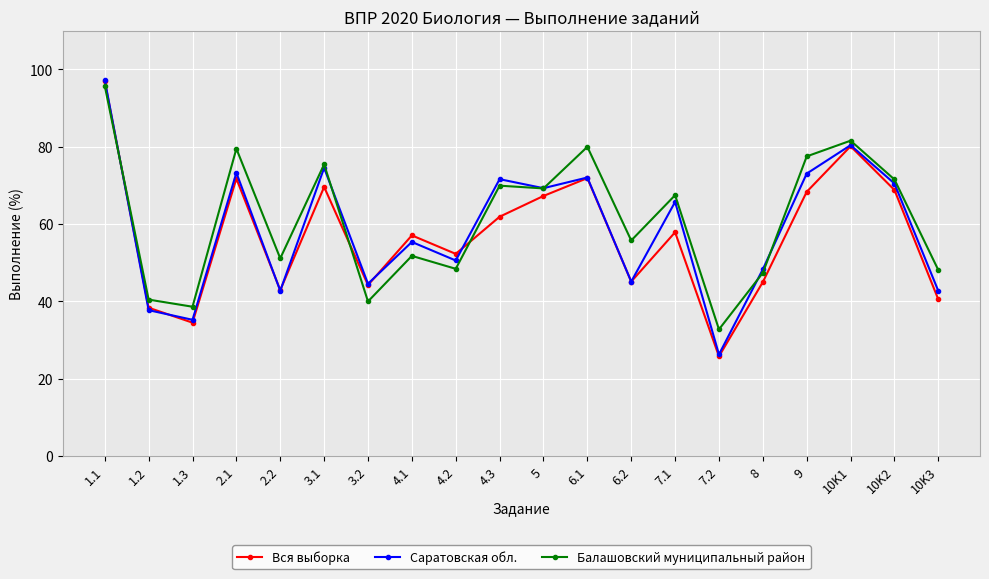

What is the label of the 6th point from the right?

7.2